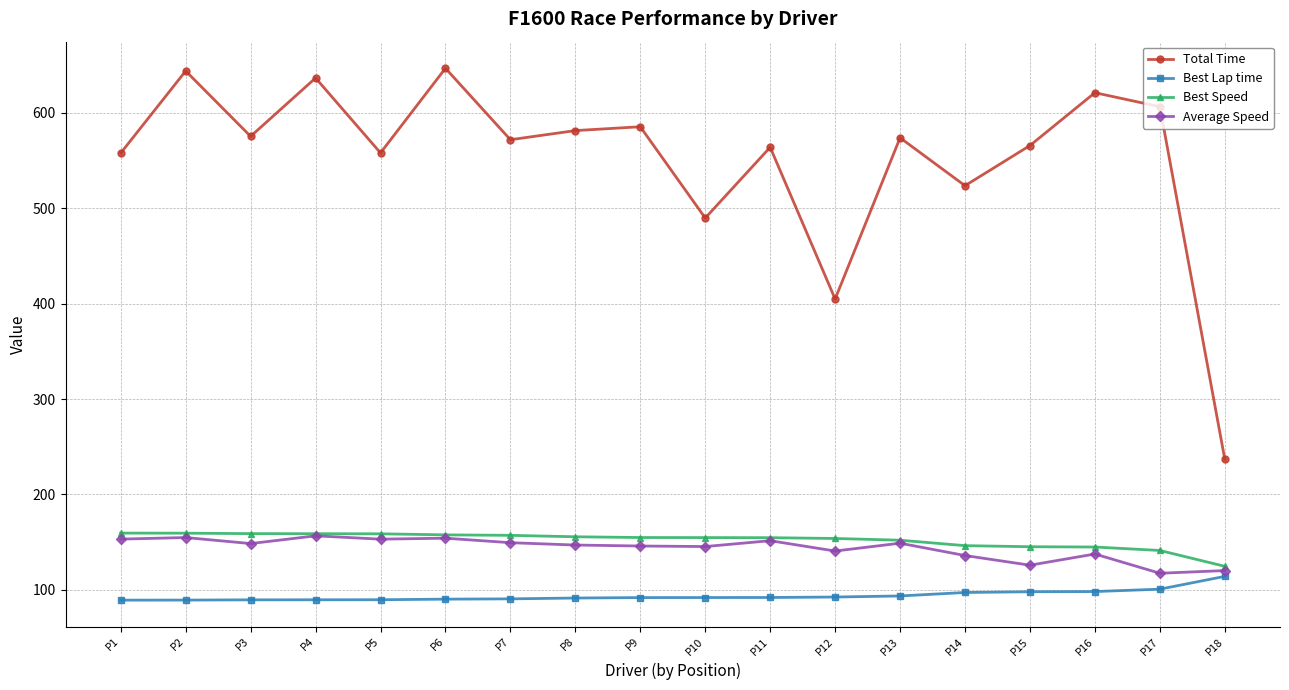

What is the average value of the Best Speed series?

152.2